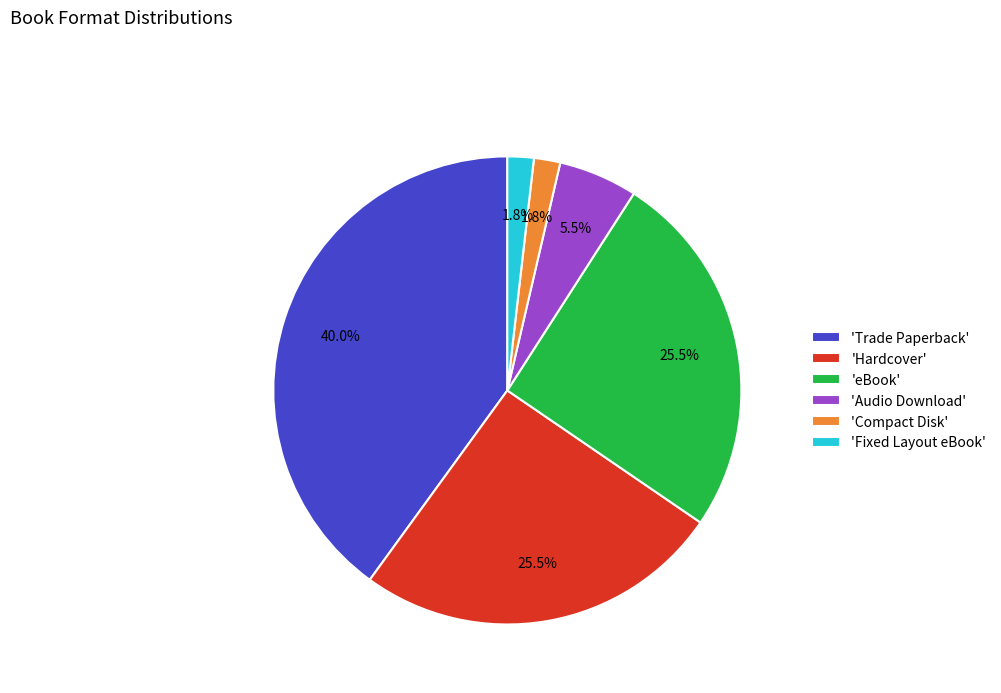

Which has a higher value, 'eBook' or 'Audio Download'?

'eBook'